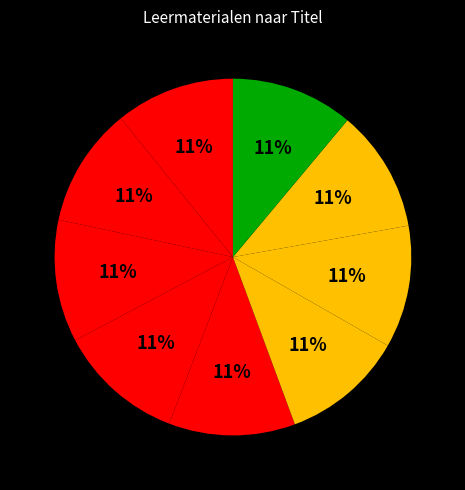

How many segments does this pie chart have?

9